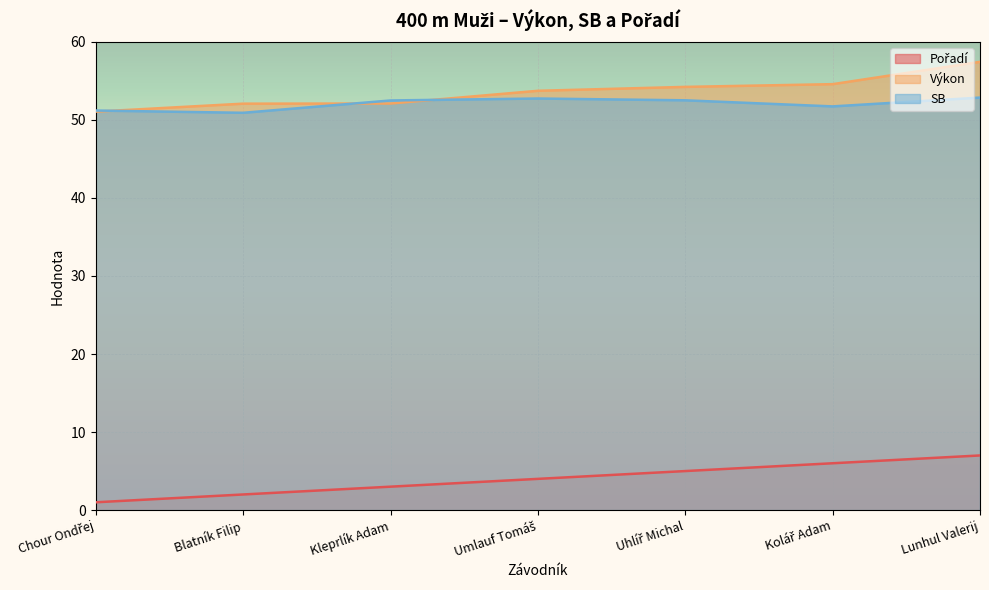

What is the value of the Pořadí point at the 1st from the left?

1.0